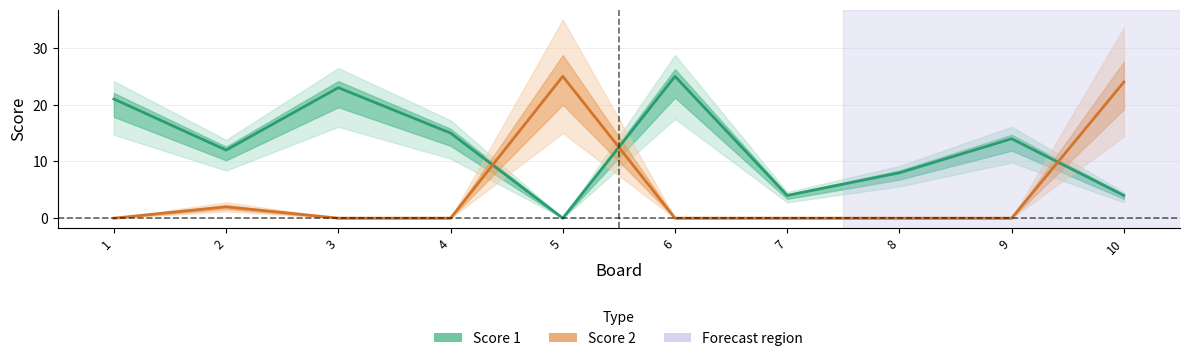

Reading left to right, what are all the values shown in this chart?

Score 1: 21	12	23	15	0	25	4	8	14	4
Score 2: 0	2	0	0	25	0	0	0	0	24